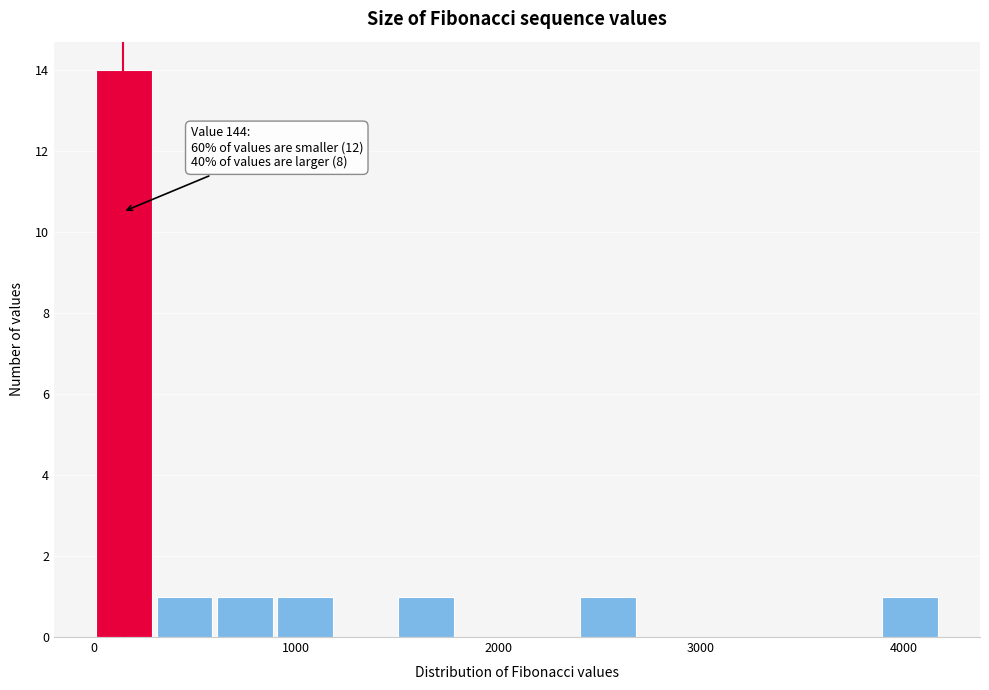

Read against the x-axis, roughly where is the centre of the tallest bar?

100